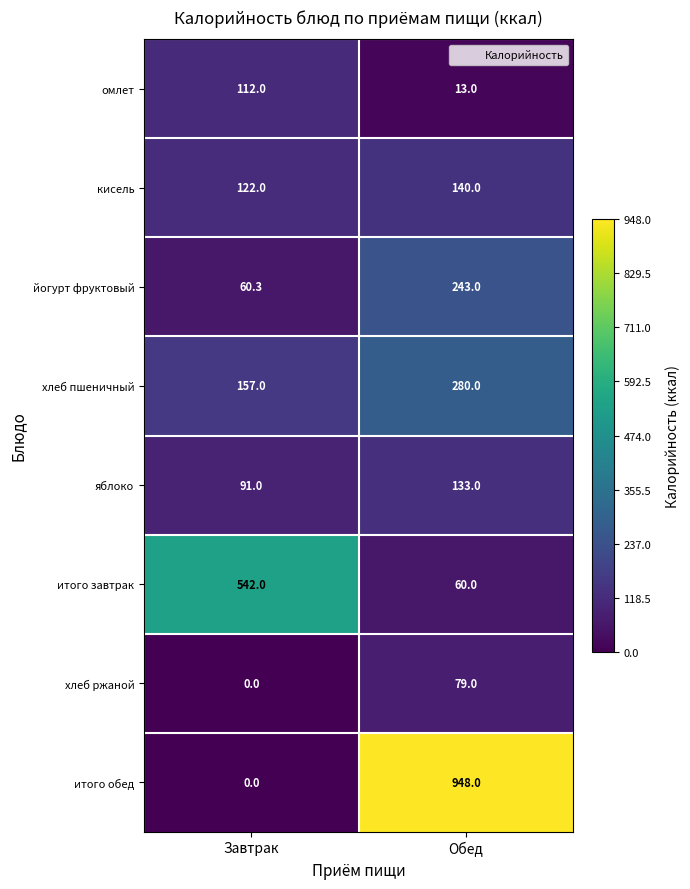

What is the difference between the хлеб пшеничный values at Обед and Завтрак?

123.0